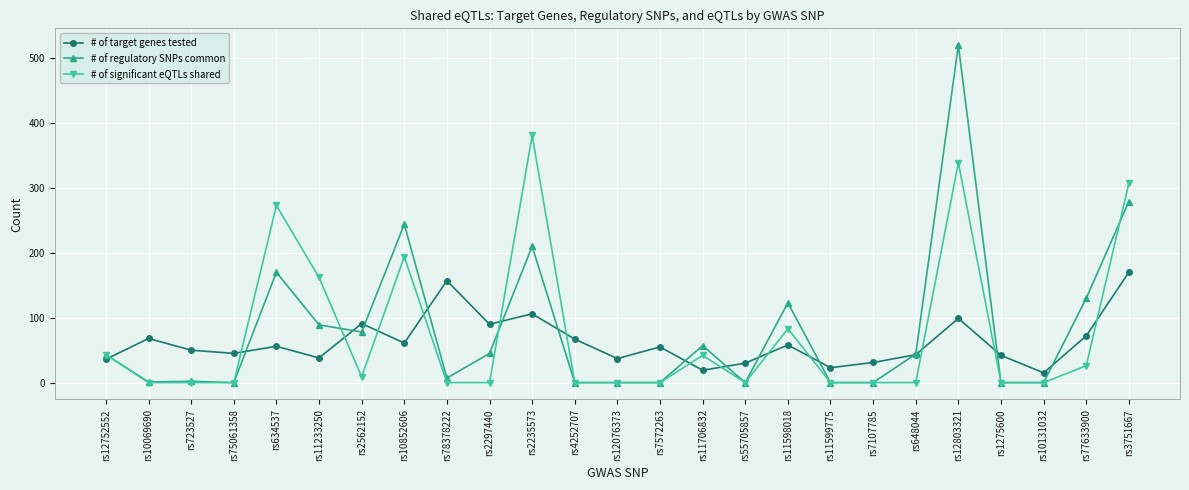

How many series are shown in this chart?

3